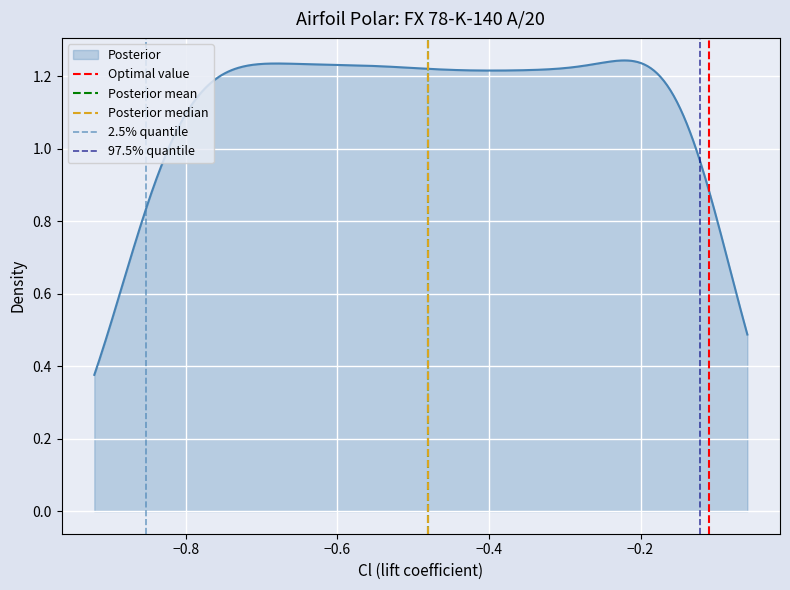

At which category is the sum across all series the highest?

−0.8